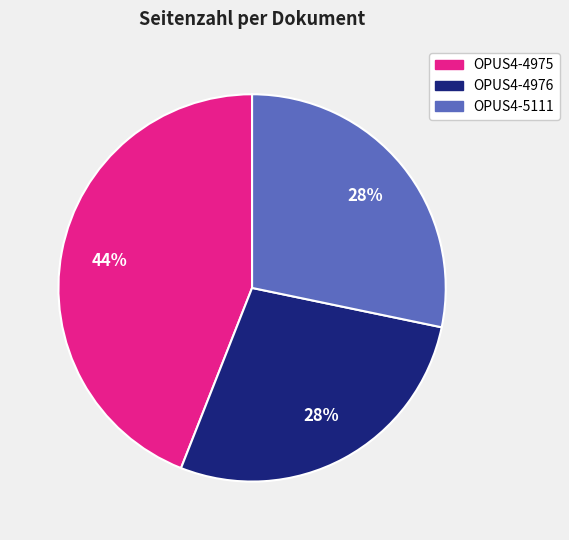

What is the ratio of the value at OPUS4-5111 to the value at OPUS4-4976?

1.0